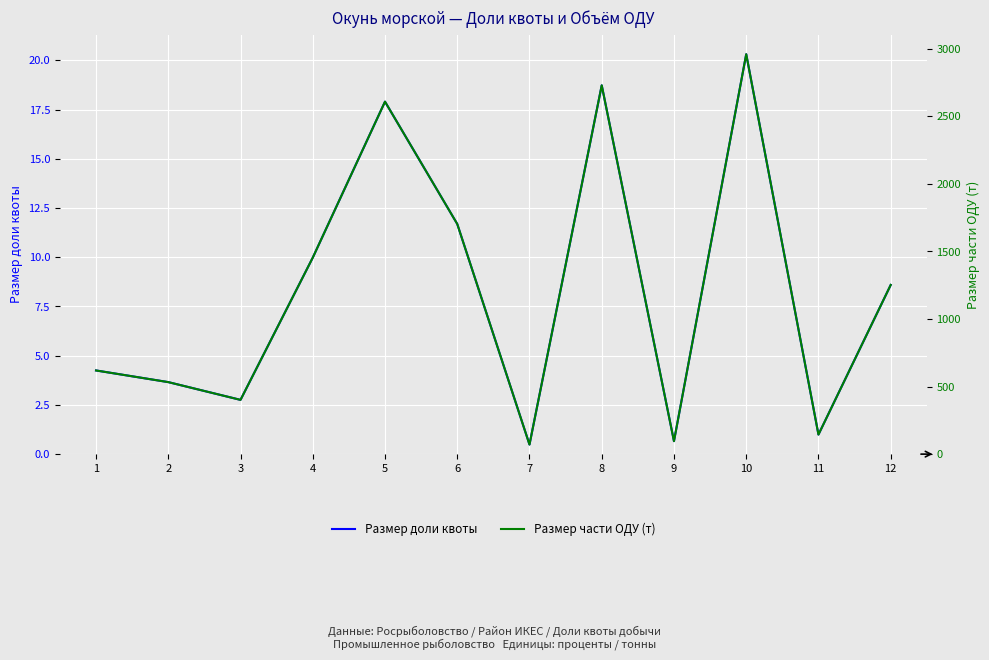

At which label does Размер доли квоты first exceed 8?

4